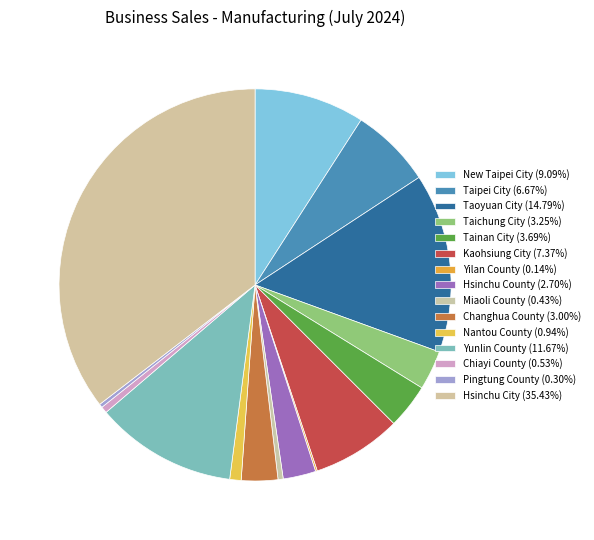

Is there any slice that represents more than half of the pie?

No